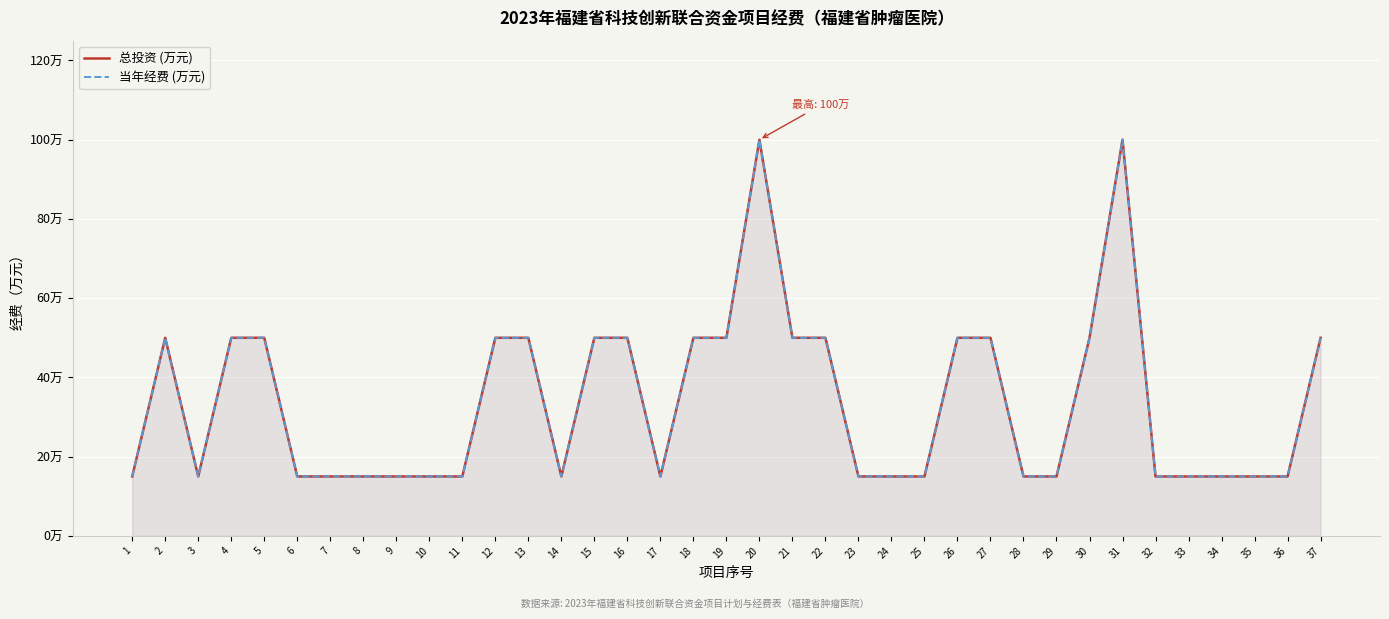

Between 20 and 2, which is larger?

20